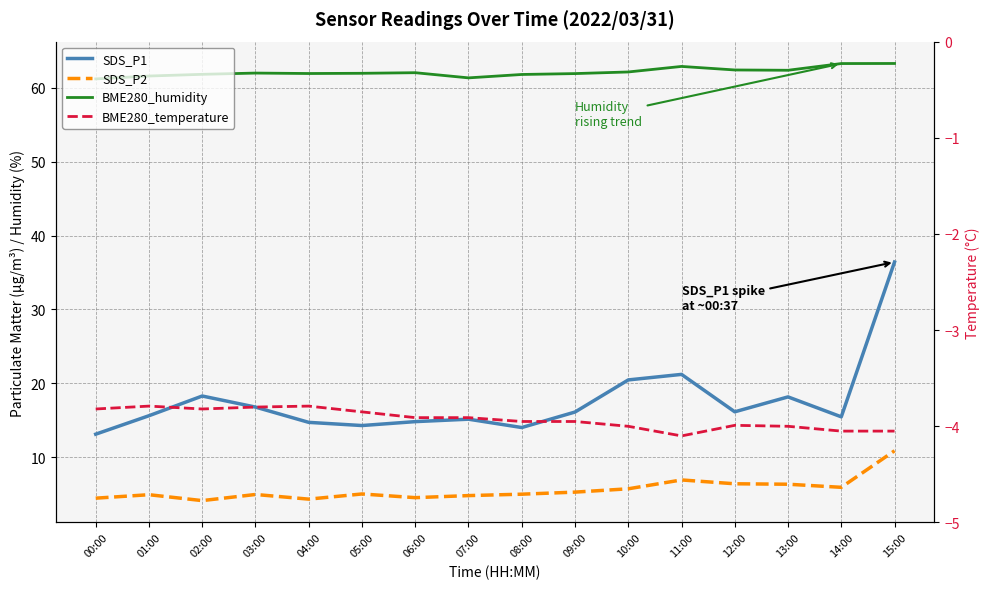

What is the label of the 8th point from the right?

08:00